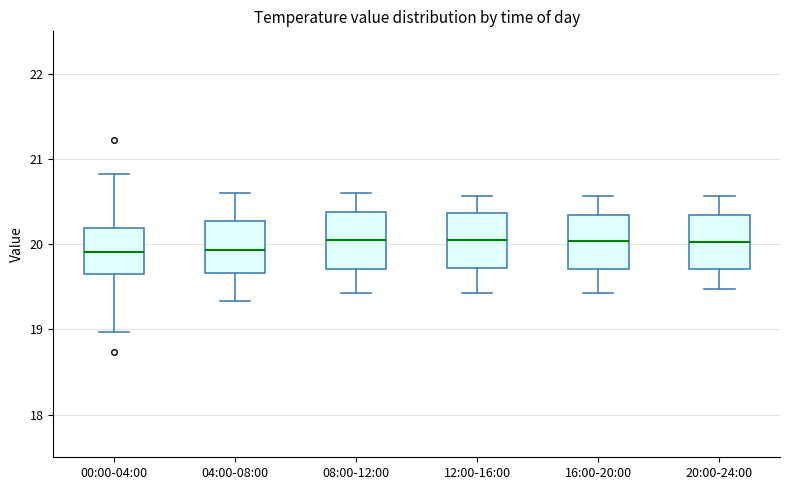

Reading left to right, transcribe this box plot: for each box, give where its median line is, the range the box spans, and where its two whiskers end, as read against the y-axis. The values are not printed on the chart, so give them approximately, as read against the axis.

00:00-04:00: median 19.9, box 19.7 to 20.2, whiskers 19.0 to 20.8
04:00-08:00: median 19.9, box 19.7 to 20.3, whiskers 19.3 to 20.6
08:00-12:00: median 20.1, box 19.7 to 20.4, whiskers 19.4 to 20.6
12:00-16:00: median 20.1, box 19.7 to 20.4, whiskers 19.4 to 20.6
16:00-20:00: median 20.0, box 19.7 to 20.3, whiskers 19.4 to 20.6
20:00-24:00: median 20.0, box 19.7 to 20.3, whiskers 19.5 to 20.6